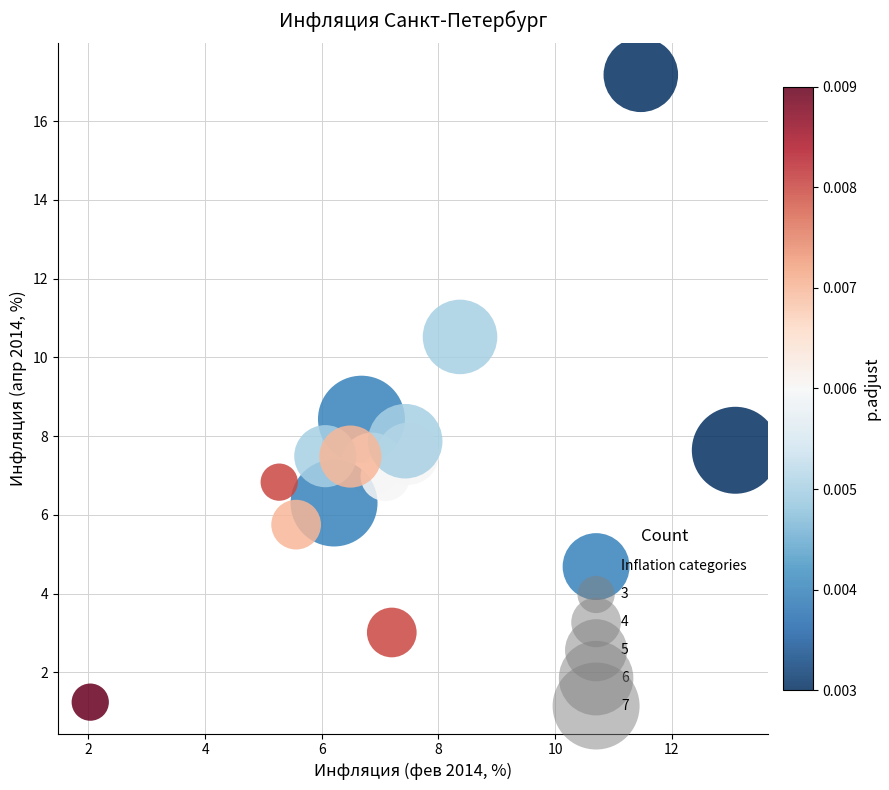

What is the range of Y values (max minus min)?

15.9